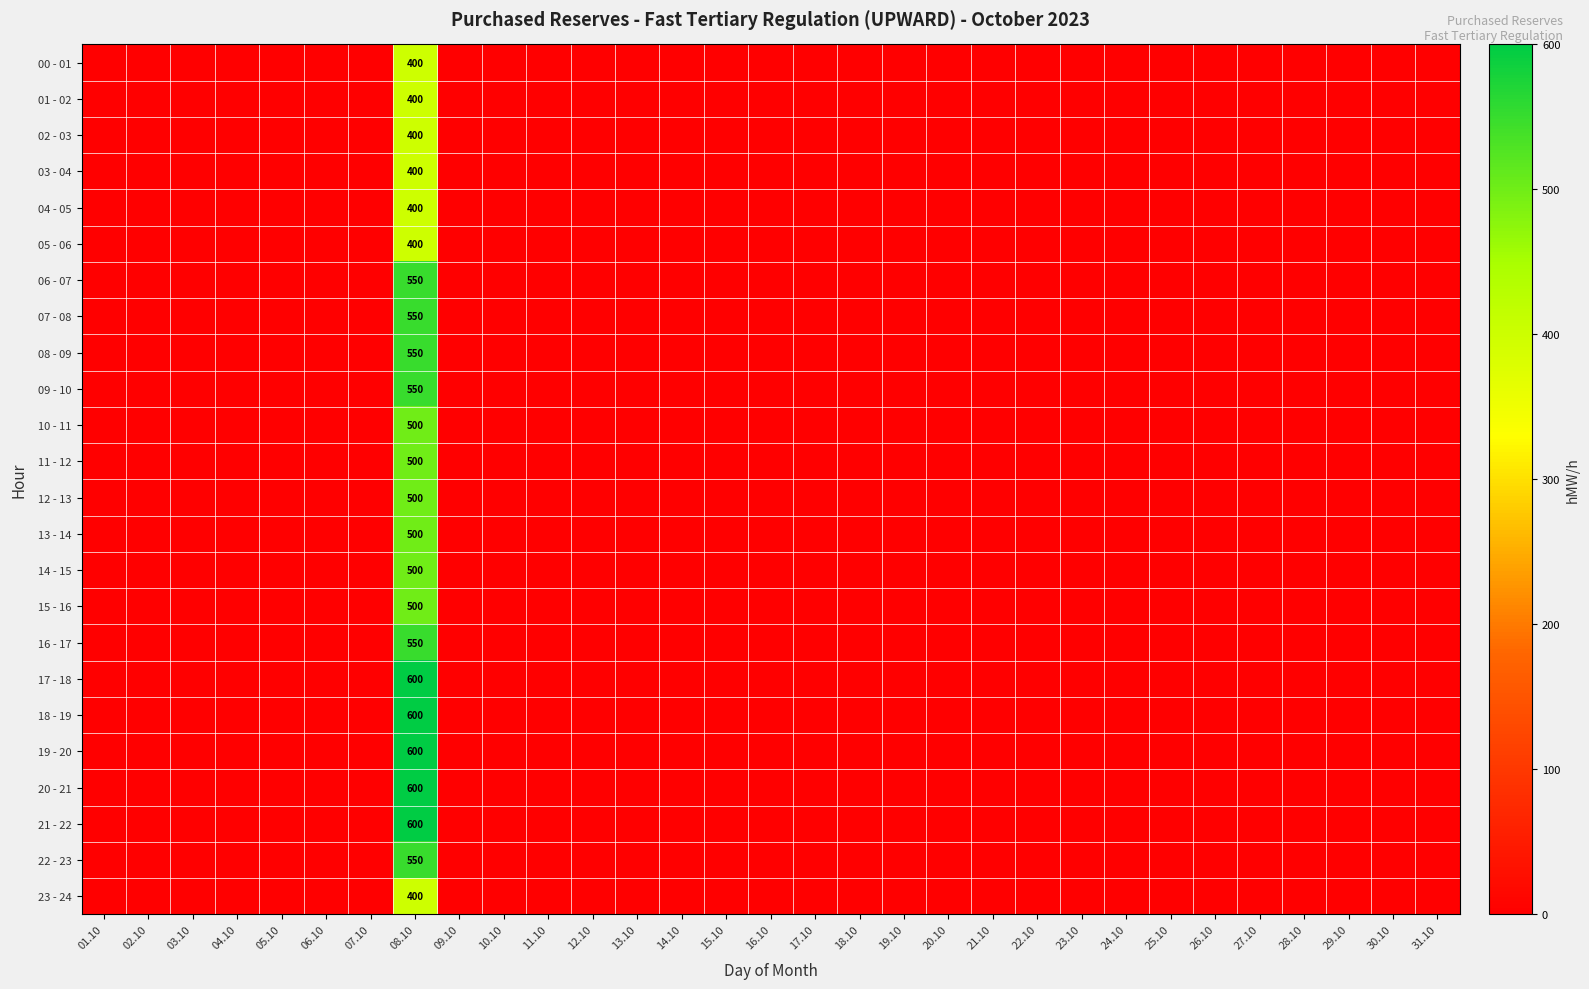

Count the number of categories in the chart.

31